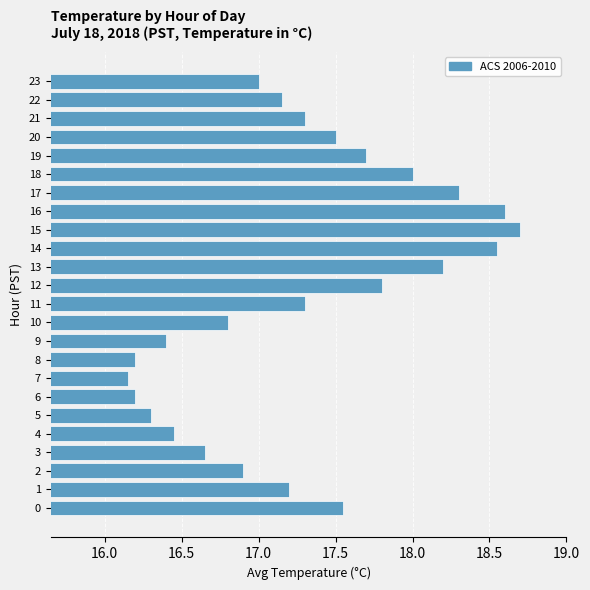

Approximately how many times larger is the value at 22 compared to 7?

1.1